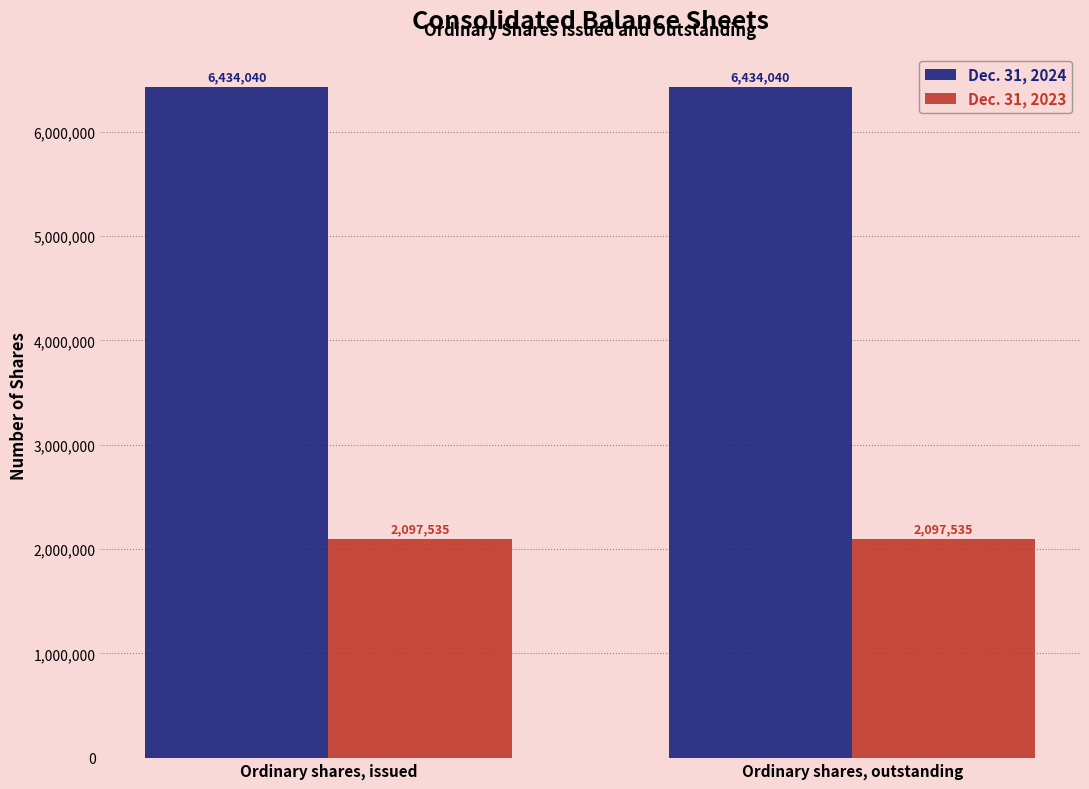

What is the spread (max minus min) of values at Ordinary shares, outstanding?

4336505